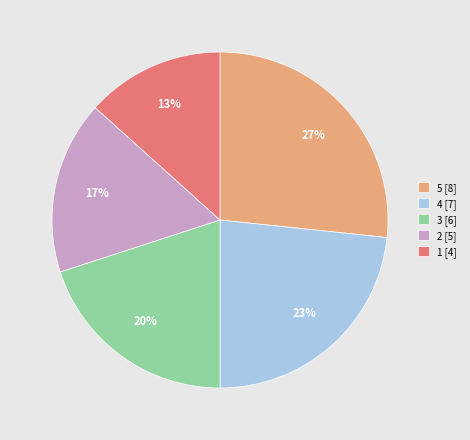

Which category has the smallest portion of the pie?

1